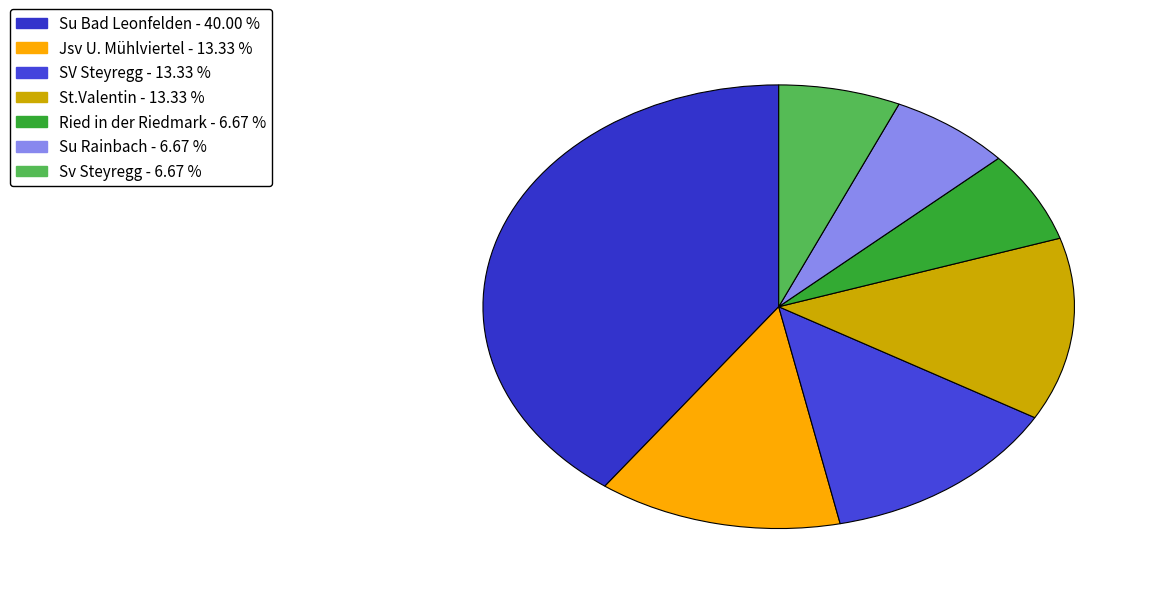

Is there any slice that represents more than half of the pie?

No